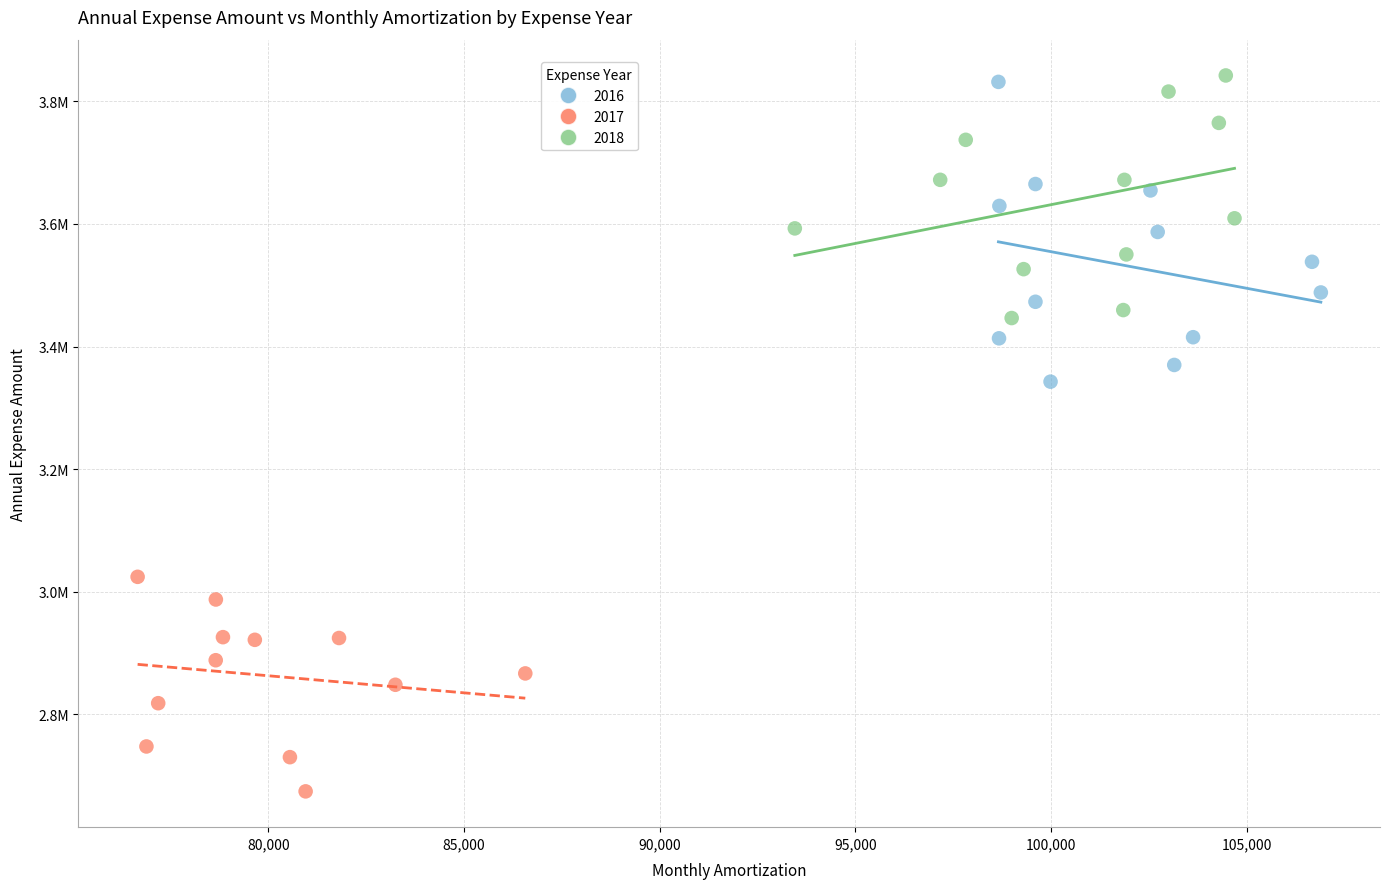

What are all the series names shown in the legend?

2016, 2017, 2018